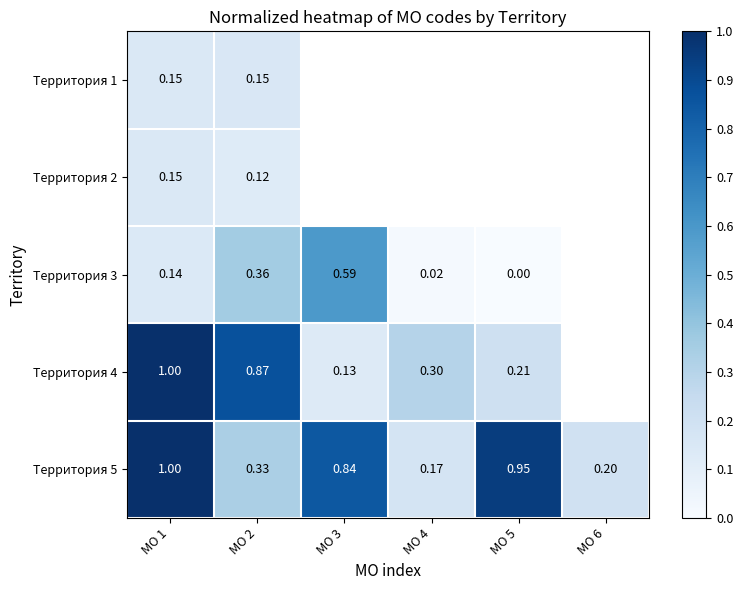

What is the maximum value shown in the chart?

1.0